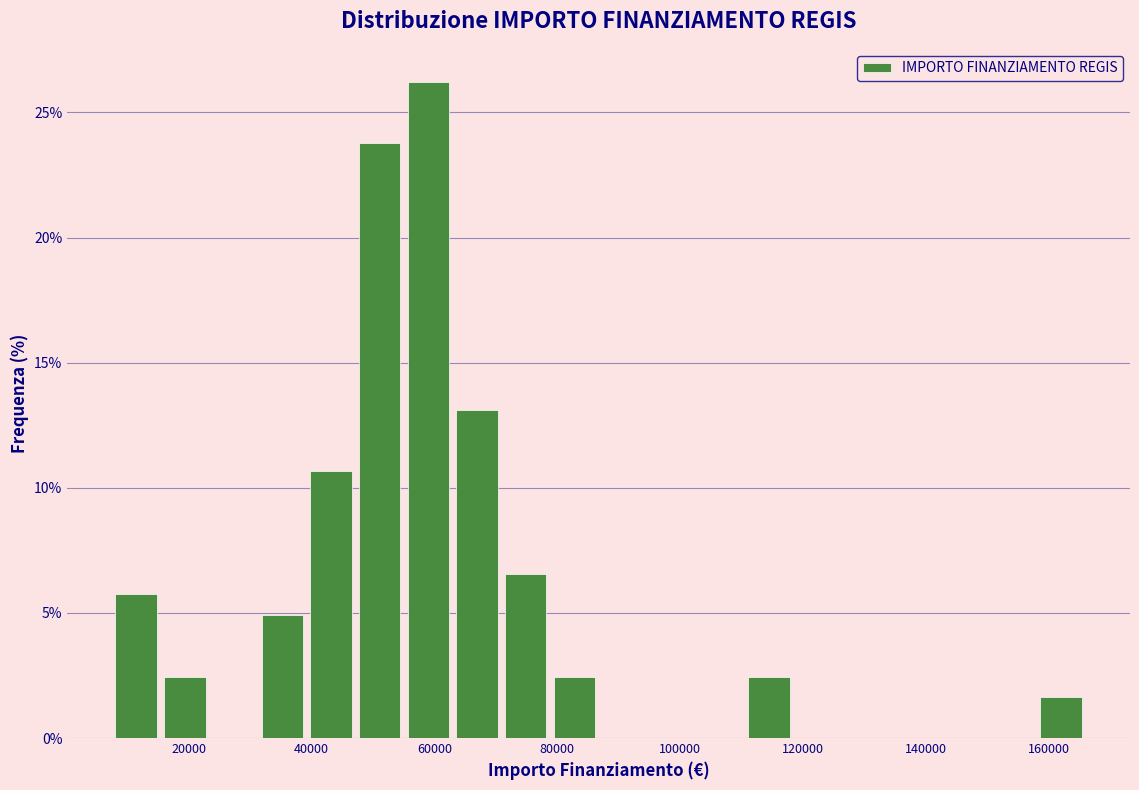

Read against the x-axis, roughly where is the centre of the tallest bar?

60000